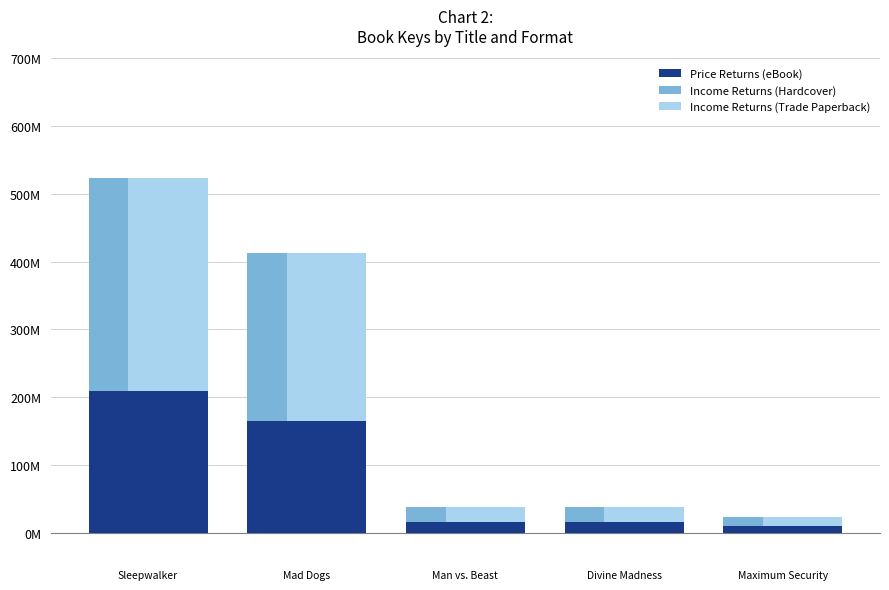

What is the average value of the Hardcover series?

124274111.3